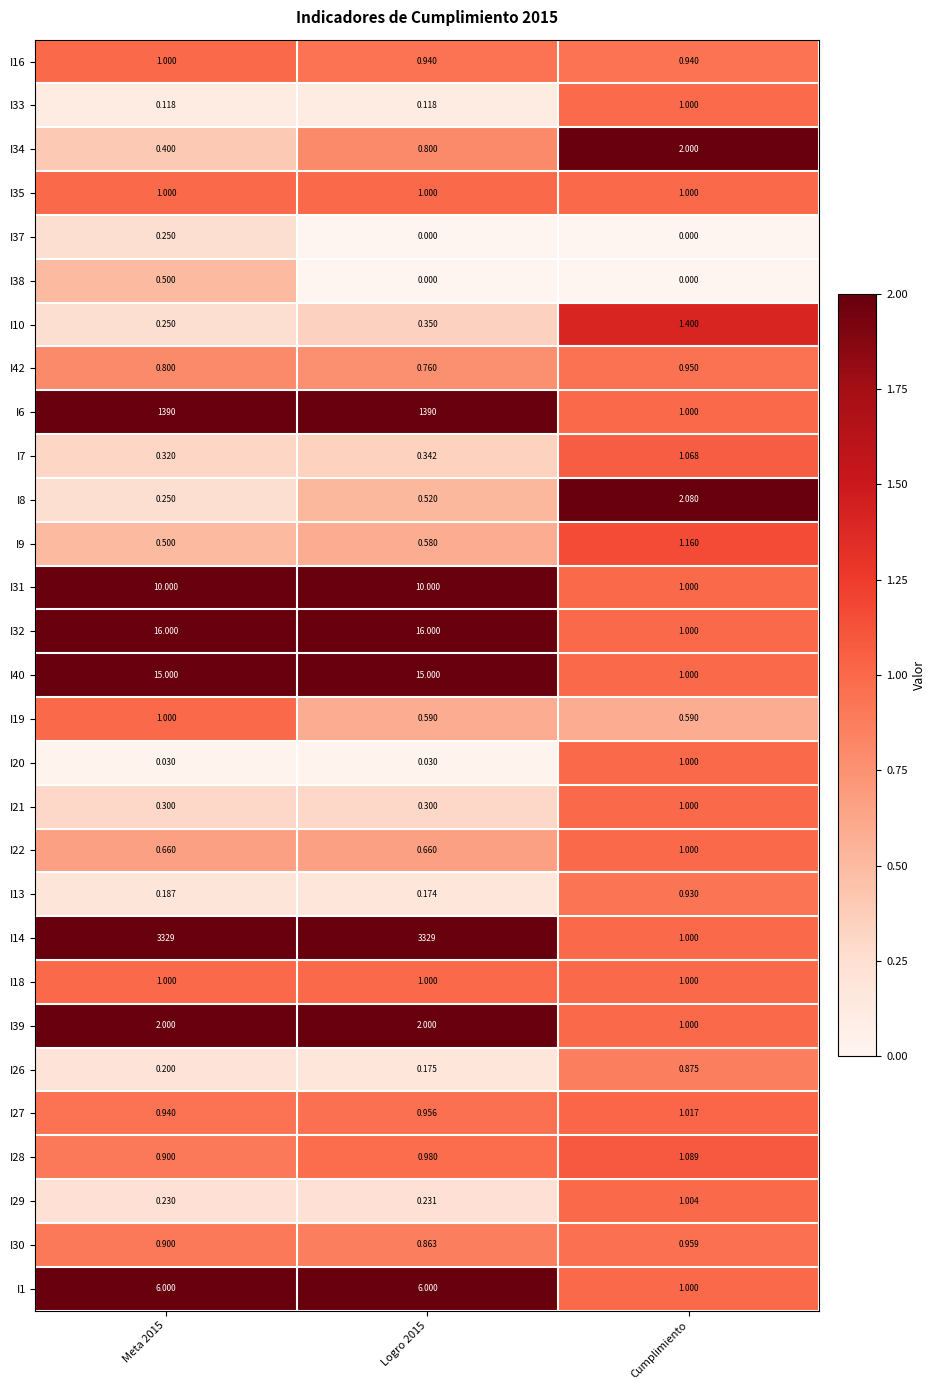

Is the value of I6 at Meta 2015 greater than the value of I7 at Cumplimiento?

Yes